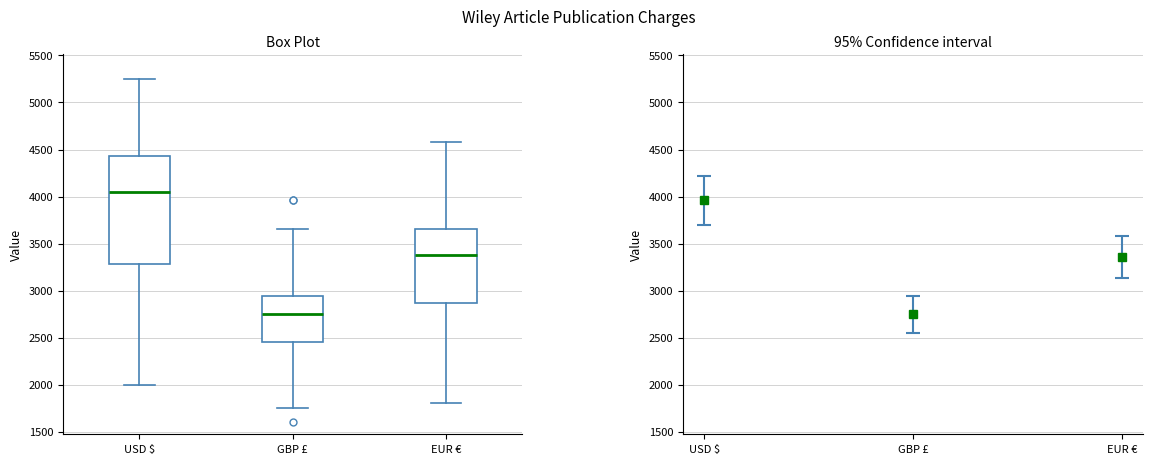

Reading left to right, transcribe this box plot: for each box, give where its median line is, the range the box spans, and where its two whiskers end, as read against the y-axis. The values are not printed on the chart, so give them approximately, as read against the axis.

USD $: median 4050, box 3300 to 4450, whiskers 2000 to 5250
GBP £: median 2750, box 2450 to 2950, whiskers 1750 to 3650
EUR €: median 3400, box 2850 to 3650, whiskers 1800 to 4600